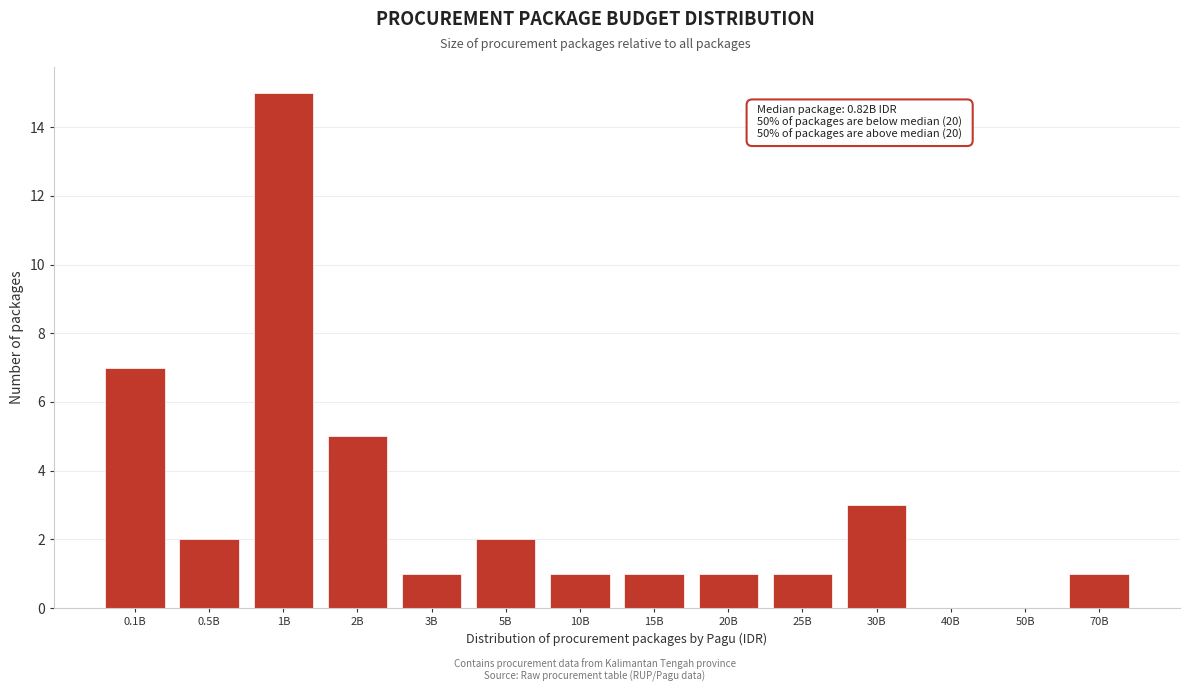

Reading left to right, extract all data points from this chart.

0.1B=7	0.5B=2	1B=15	2B=5	3B=1	5B=2	10B=1	15B=1	20B=1	25B=1	30B=3	40B=0	50B=0	70B=1